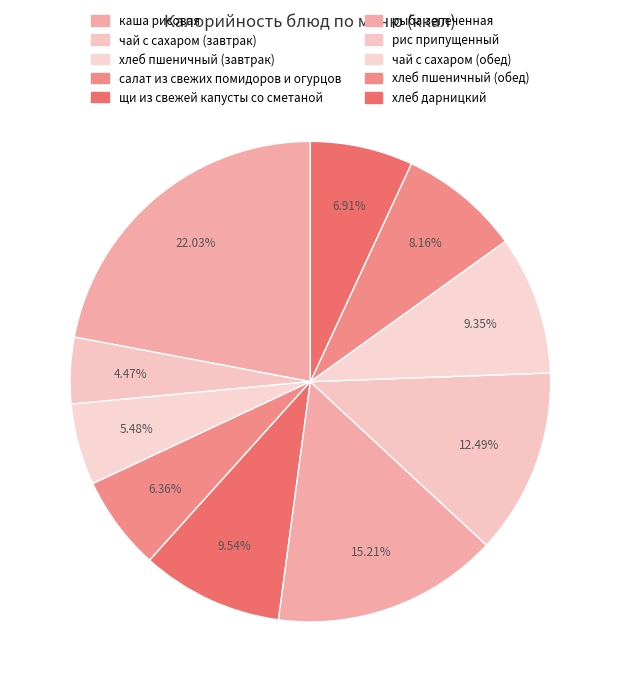

To the nearest percent, what is the difference between the чай с сахаром (завтрак) and хлеб дарницкий slice percentages?

2%